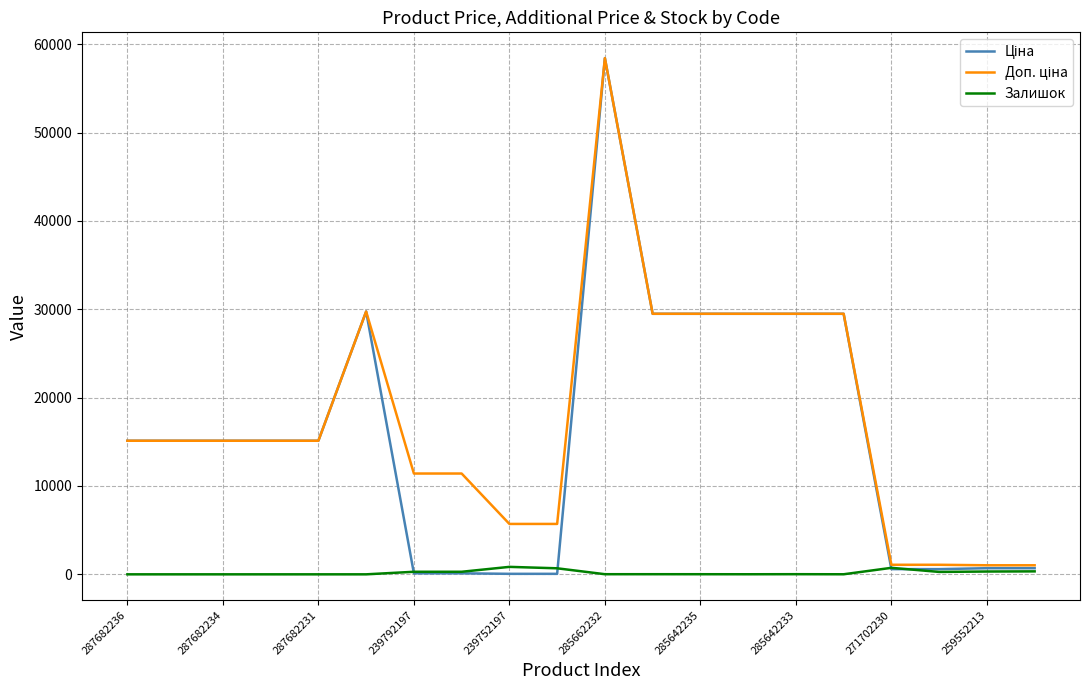

What is the greatest value displayed?

58426.5